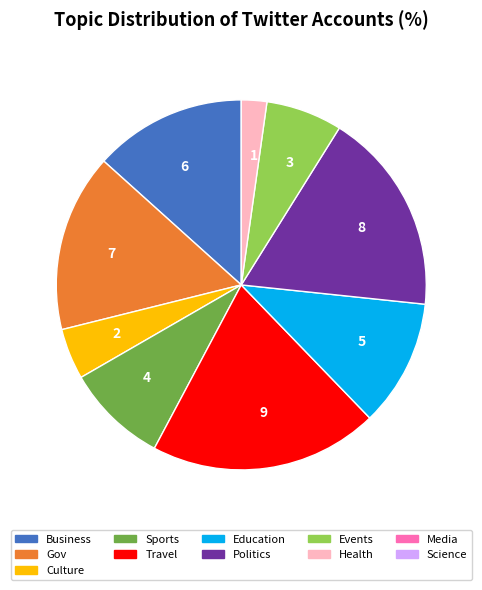

Between 2 and 7, which is larger?

7